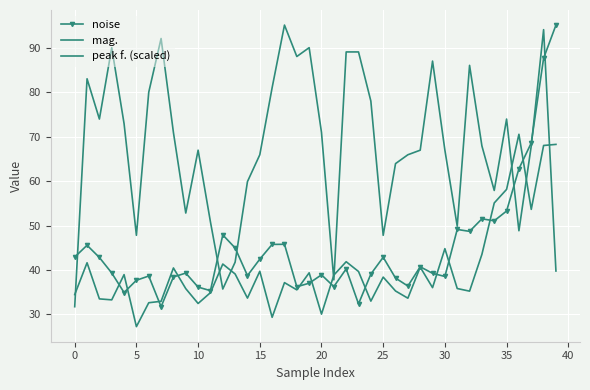

After their last crossing, which series has the higher values: noise or mag.?

noise